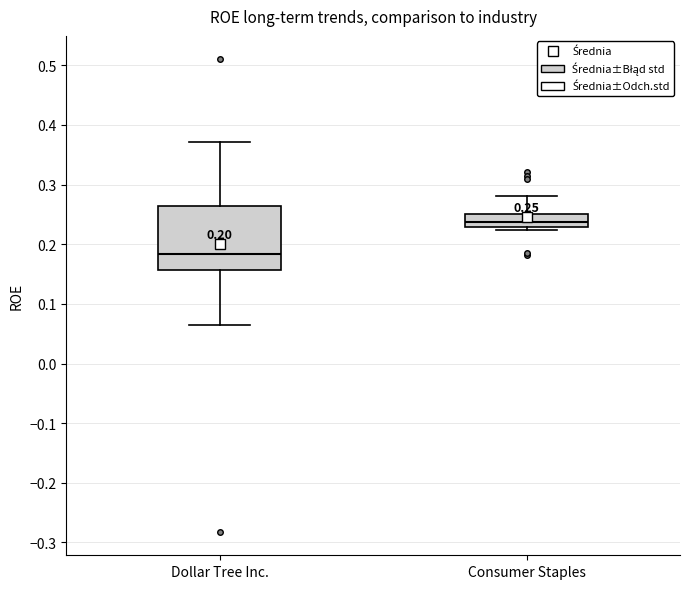

Comparing the boxes themselves (not the whiskers), which one is the tallest?

Dollar Tree Inc.